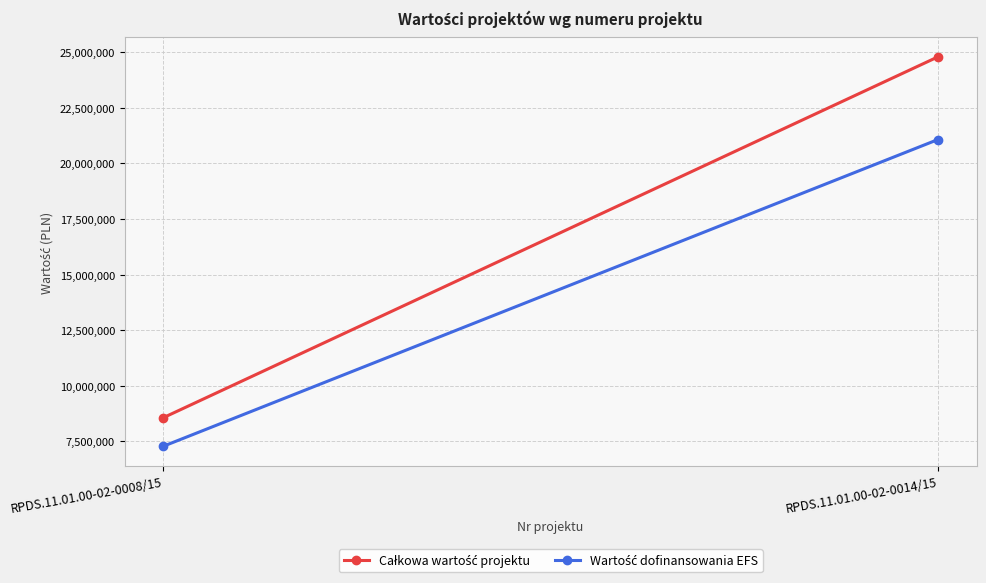

What is the greatest value displayed?

24788827.0